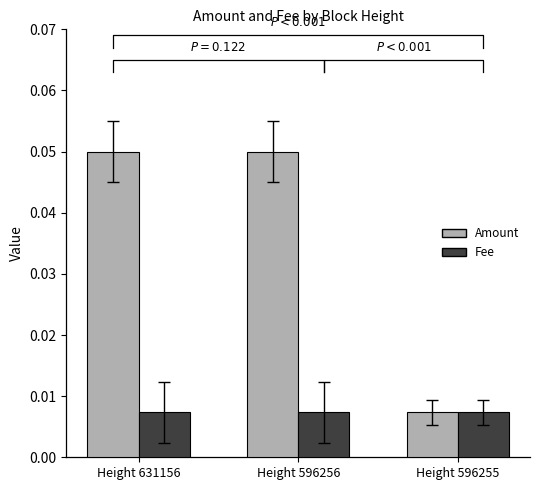

At which label does Amount reach its minimum?

Height 596255